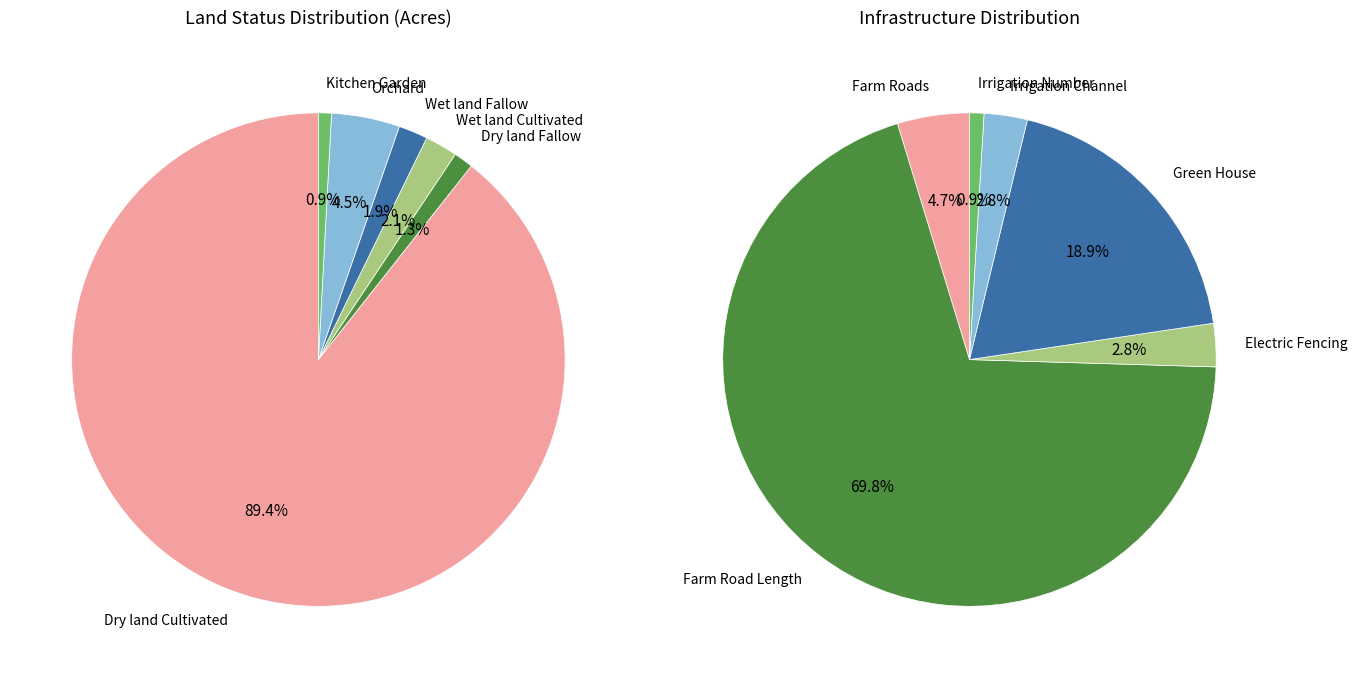

Approximately how many times larger is the value at Dry land Cultivated compared to Kitchen Garden?

105.0